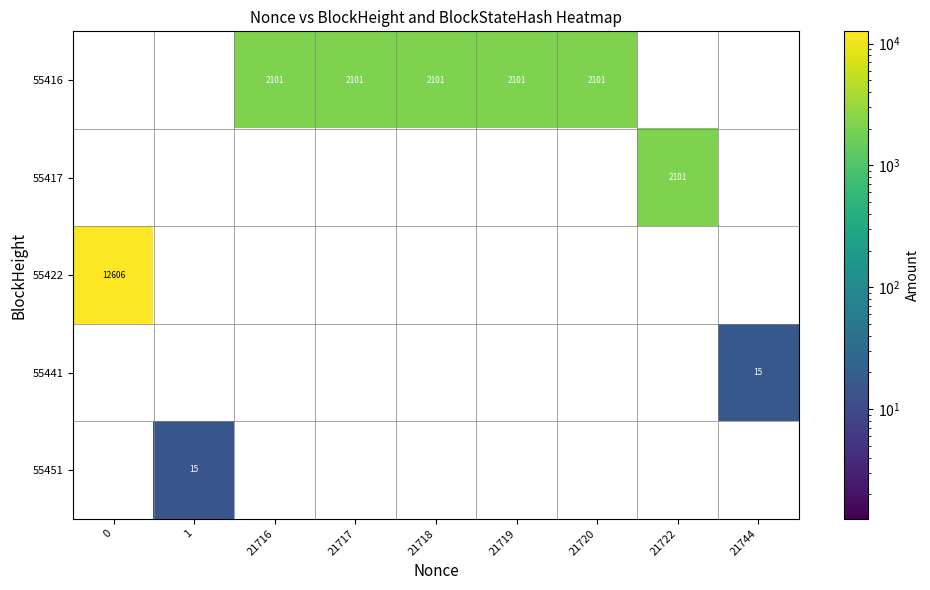

The 55416 series shows 3078 at 21718. True or false?

False